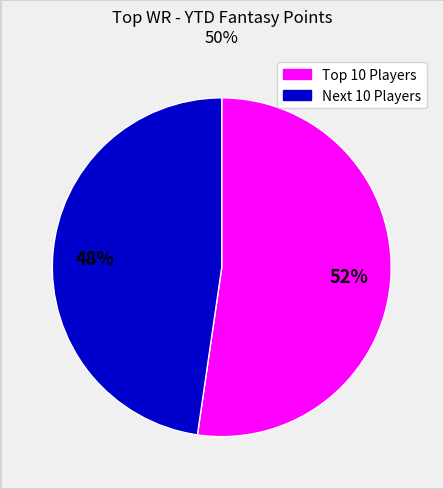

To the nearest percent, what is the average slice percentage?

50%